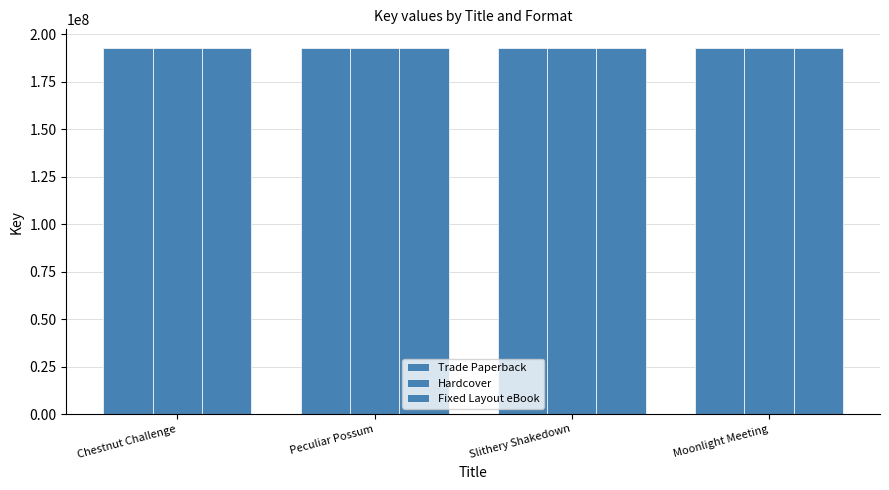

Is it true that Trade Paperback equals 109378865 at Peculiar Possum?

False